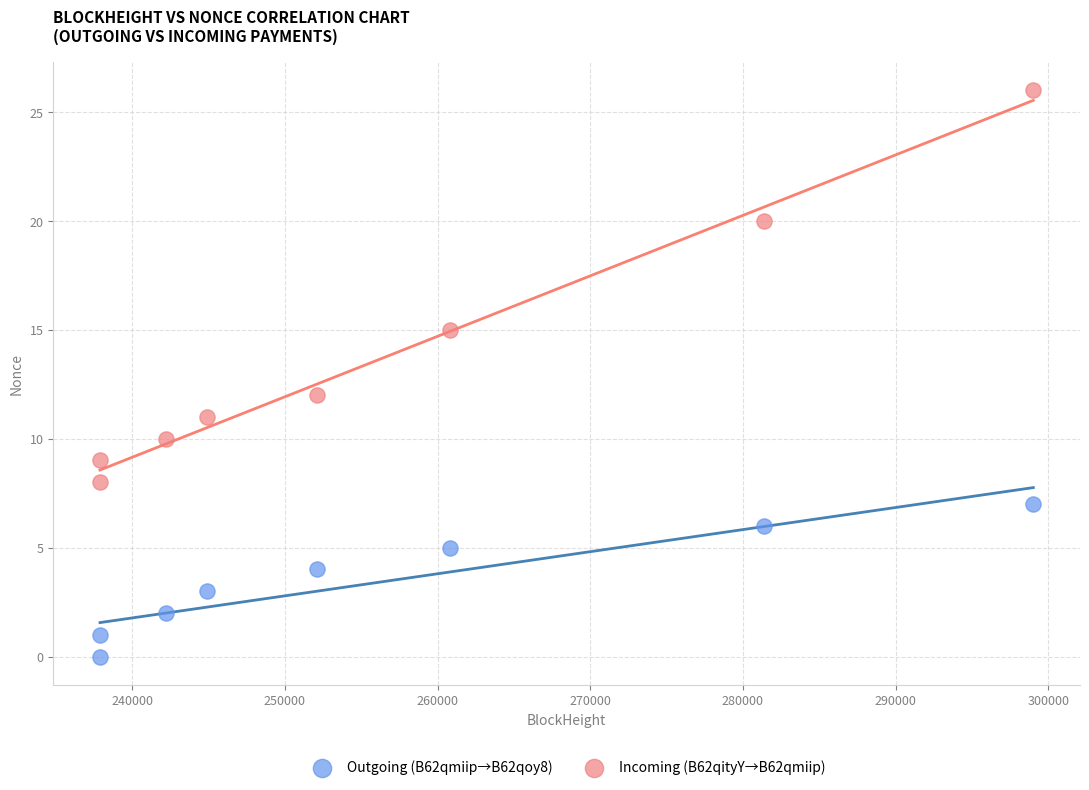

Which series reaches the maximum Y coordinate?

Incoming (B62qityY→B62qmiip)